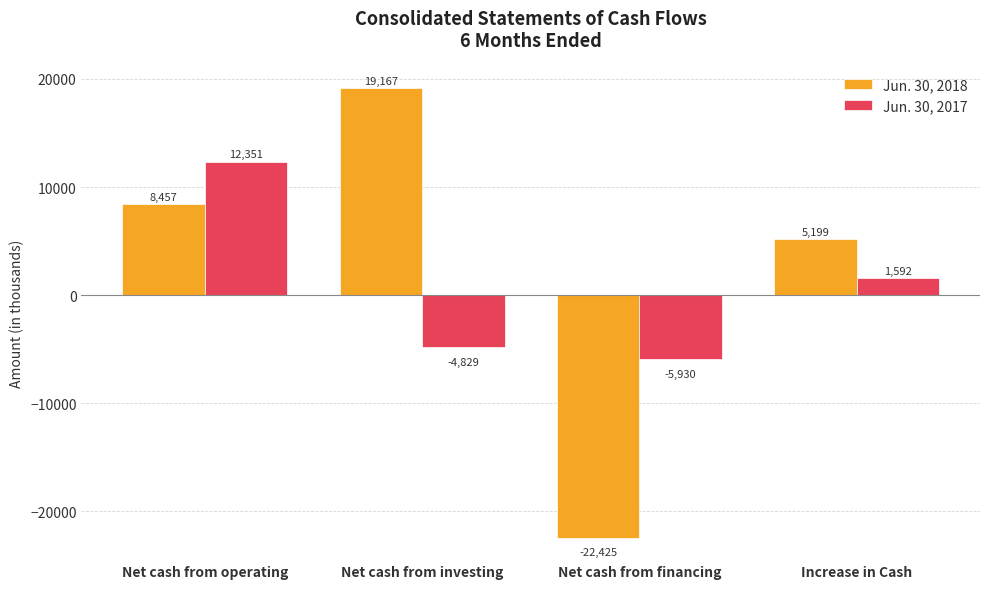

What is the value of the Jun. 30, 2018 bar at the 1st from the left?

8457